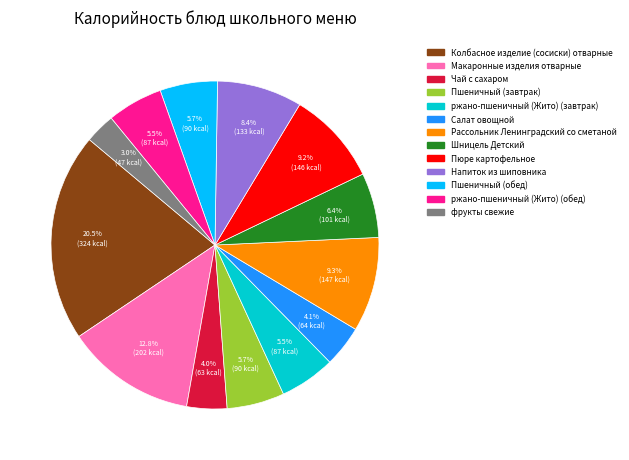

What is the ratio of the value at Макаронные изделия отварные to the value at ржано-пшеничный (Жито) (завтрак)?

2.3